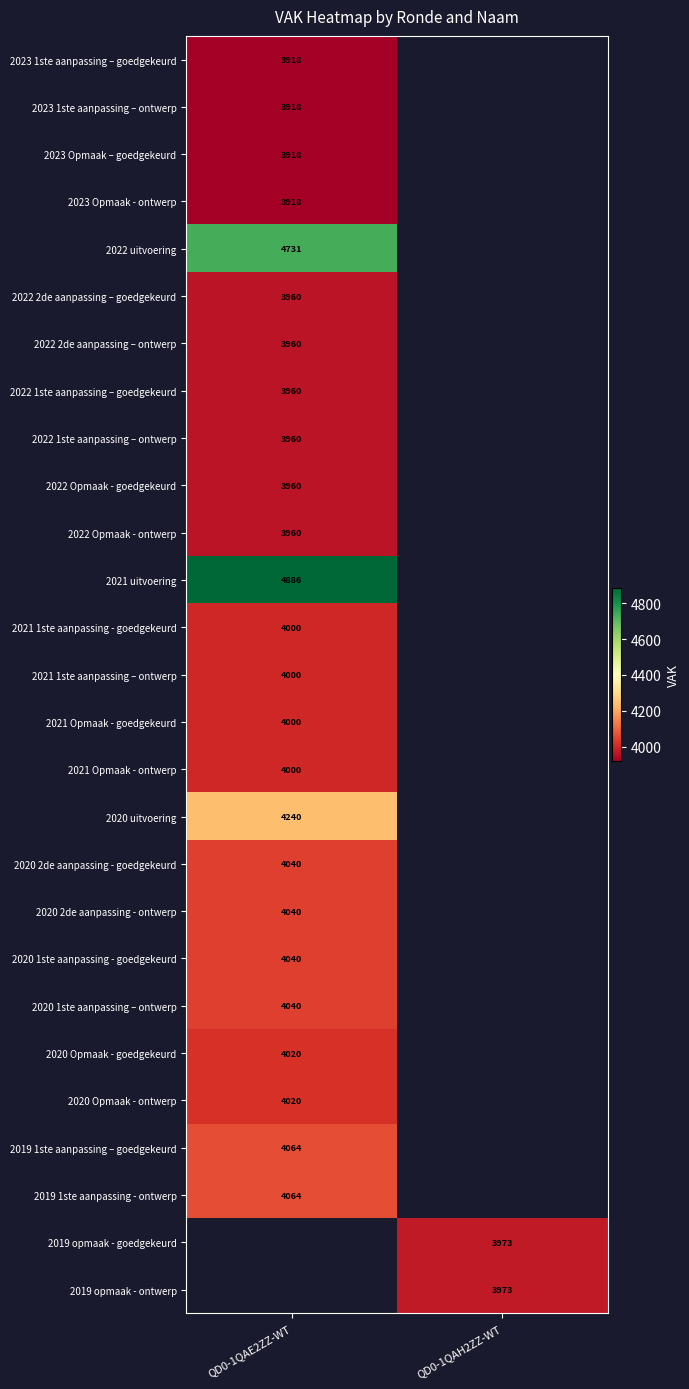

Is it true that 2019 opmaak - goedgekeurd equals 3973 at QD0-1QAH2ZZ-WT?

True